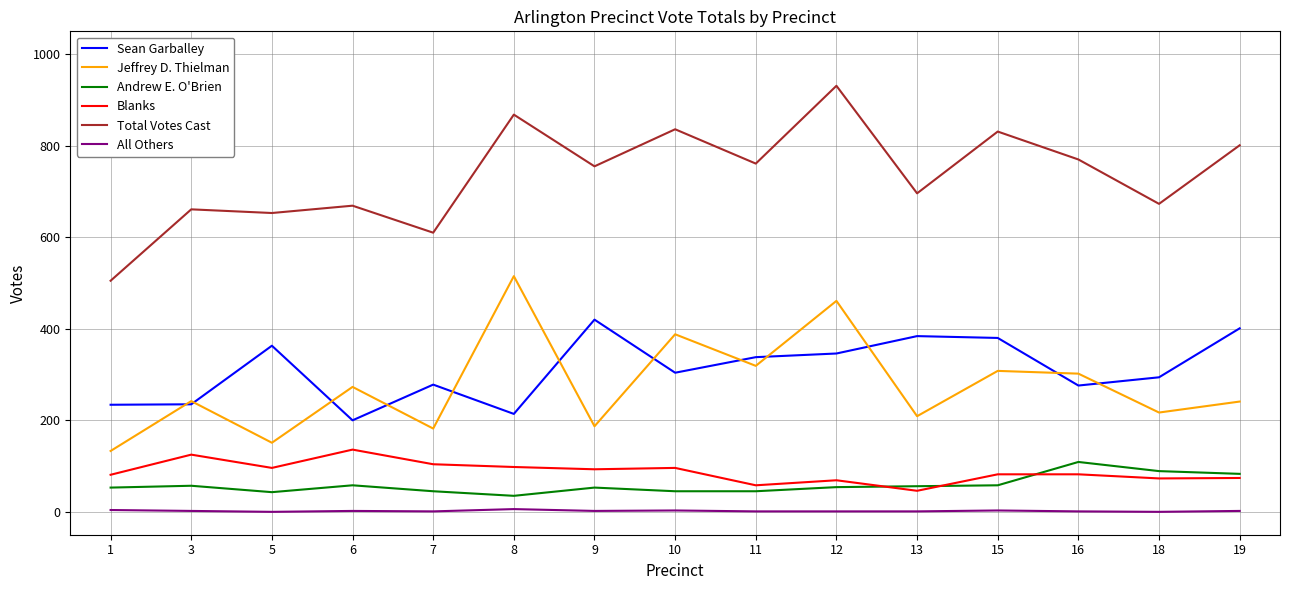

True or false: All Others and Total Votes Cast cross at least once.

False